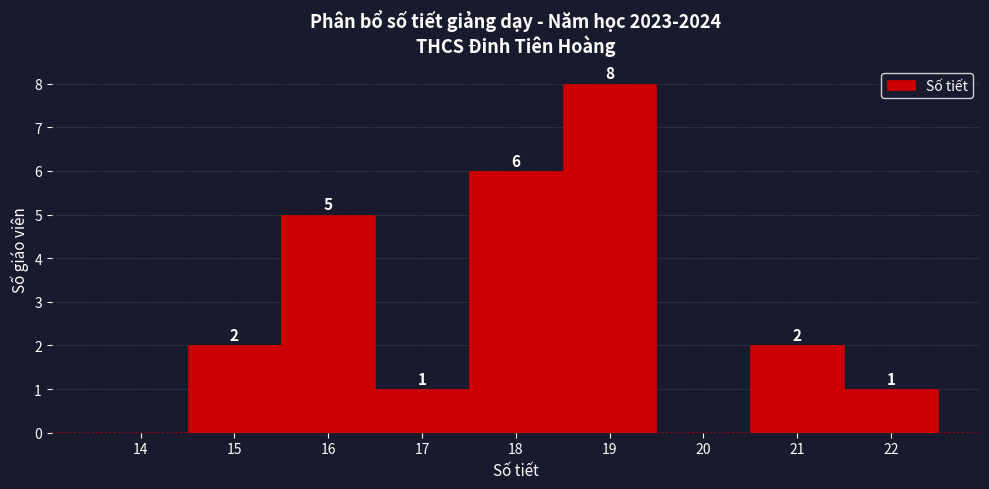

Reading right to left, list all the values displayed in this chart.

22=1	21=2	20=0	19=8	18=6	17=1	16=5	15=2	14=0